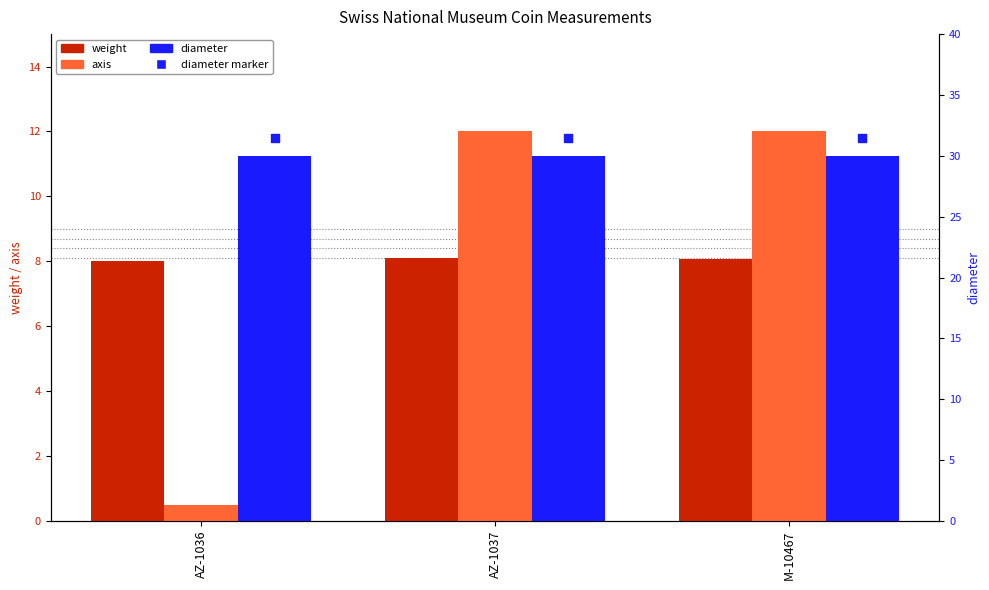

At how many categories does at least one series exceed 17?

3